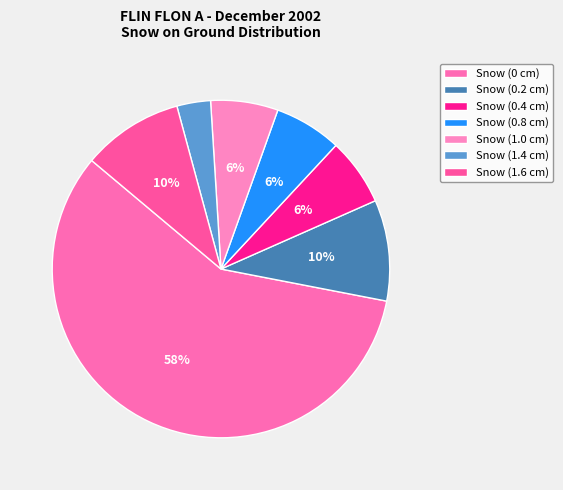

Which category accounts for the majority?

Snow (0 cm)